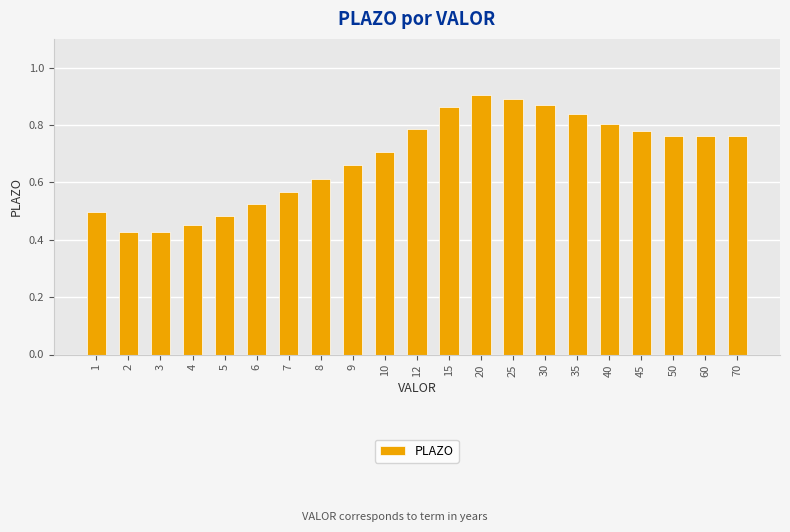

How many values are between 0 and 1?

21